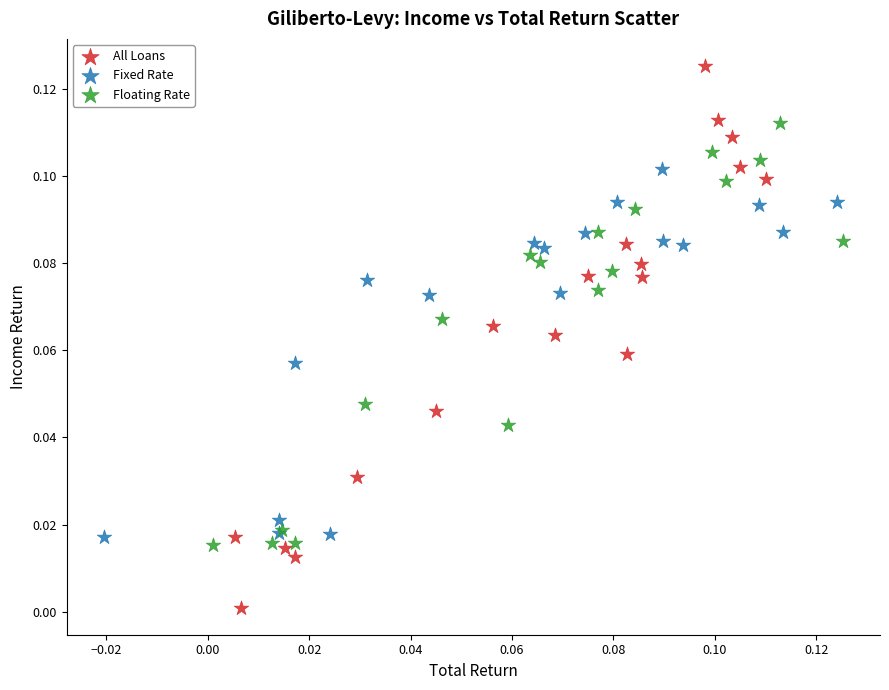

Which series reaches the maximum Y coordinate?

All Loans